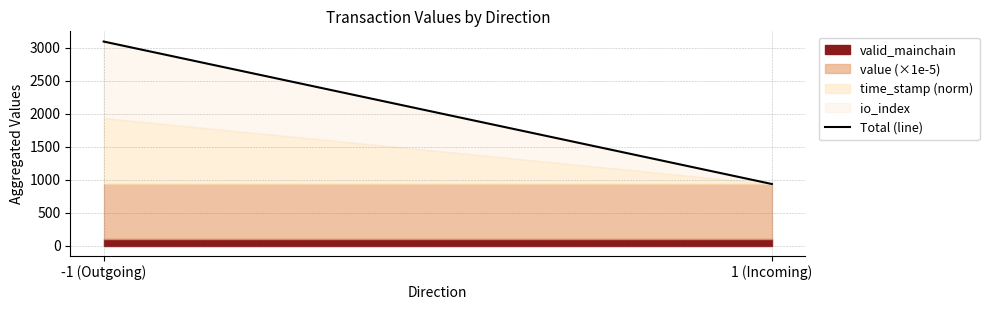

What is the label of the 1st point from the left?

-1 (Outgoing)